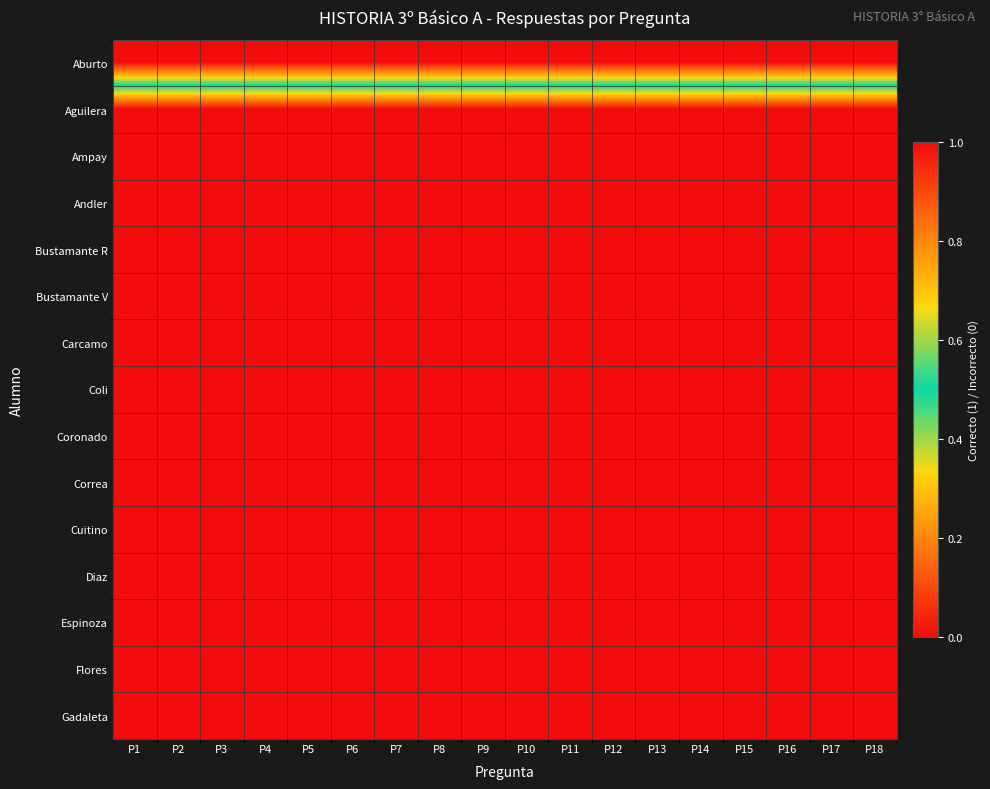

Reading left to right, list all the values displayed in this chart.

Aburto: P1=1	P2=1	P3=1	P4=1	P5=1	P6=1	P7=1	P8=1	P9=1	P10=1	P11=1	P12=1	P13=1	P14=1	P15=1	P16=1	P17=1	P18=1
Aguilera: P1=0	P2=0	P3=0	P4=0	P5=0	P6=0	P7=0	P8=0	P9=0	P10=0	P11=0	P12=0	P13=0	P14=0	P15=0	P16=0	P17=0	P18=0
Ampay: P1=0	P2=0	P3=0	P4=0	P5=0	P6=0	P7=0	P8=0	P9=0	P10=0	P11=0	P12=0	P13=0	P14=0	P15=0	P16=0	P17=0	P18=0
Andler: P1=0	P2=0	P3=0	P4=0	P5=0	P6=0	P7=0	P8=0	P9=0	P10=0	P11=0	P12=0	P13=0	P14=0	P15=0	P16=0	P17=0	P18=0
Bustamante R: P1=0	P2=0	P3=0	P4=0	P5=0	P6=0	P7=0	P8=0	P9=0	P10=0	P11=0	P12=0	P13=0	P14=0	P15=0	P16=0	P17=0	P18=0
Bustamante V: P1=0	P2=0	P3=0	P4=0	P5=0	P6=0	P7=0	P8=0	P9=0	P10=0	P11=0	P12=0	P13=0	P14=0	P15=0	P16=0	P17=0	P18=0
Carcamo: P1=0	P2=0	P3=0	P4=0	P5=0	P6=0	P7=0	P8=0	P9=0	P10=0	P11=0	P12=0	P13=0	P14=0	P15=0	P16=0	P17=0	P18=0
Coli: P1=0	P2=0	P3=0	P4=0	P5=0	P6=0	P7=0	P8=0	P9=0	P10=0	P11=0	P12=0	P13=0	P14=0	P15=0	P16=0	P17=0	P18=0
Coronado: P1=0	P2=0	P3=0	P4=0	P5=0	P6=0	P7=0	P8=0	P9=0	P10=0	P11=0	P12=0	P13=0	P14=0	P15=0	P16=0	P17=0	P18=0
Correa: P1=0	P2=0	P3=0	P4=0	P5=0	P6=0	P7=0	P8=0	P9=0	P10=0	P11=0	P12=0	P13=0	P14=0	P15=0	P16=0	P17=0	P18=0
Cuitino: P1=0	P2=0	P3=0	P4=0	P5=0	P6=0	P7=0	P8=0	P9=0	P10=0	P11=0	P12=0	P13=0	P14=0	P15=0	P16=0	P17=0	P18=0
Diaz: P1=0	P2=0	P3=0	P4=0	P5=0	P6=0	P7=0	P8=0	P9=0	P10=0	P11=0	P12=0	P13=0	P14=0	P15=0	P16=0	P17=0	P18=0
Espinoza: P1=0	P2=0	P3=0	P4=0	P5=0	P6=0	P7=0	P8=0	P9=0	P10=0	P11=0	P12=0	P13=0	P14=0	P15=0	P16=0	P17=0	P18=0
Flores: P1=0	P2=0	P3=0	P4=0	P5=0	P6=0	P7=0	P8=0	P9=0	P10=0	P11=0	P12=0	P13=0	P14=0	P15=0	P16=0	P17=0	P18=0
Gadaleta: P1=0	P2=0	P3=0	P4=0	P5=0	P6=0	P7=0	P8=0	P9=0	P10=0	P11=0	P12=0	P13=0	P14=0	P15=0	P16=0	P17=0	P18=0